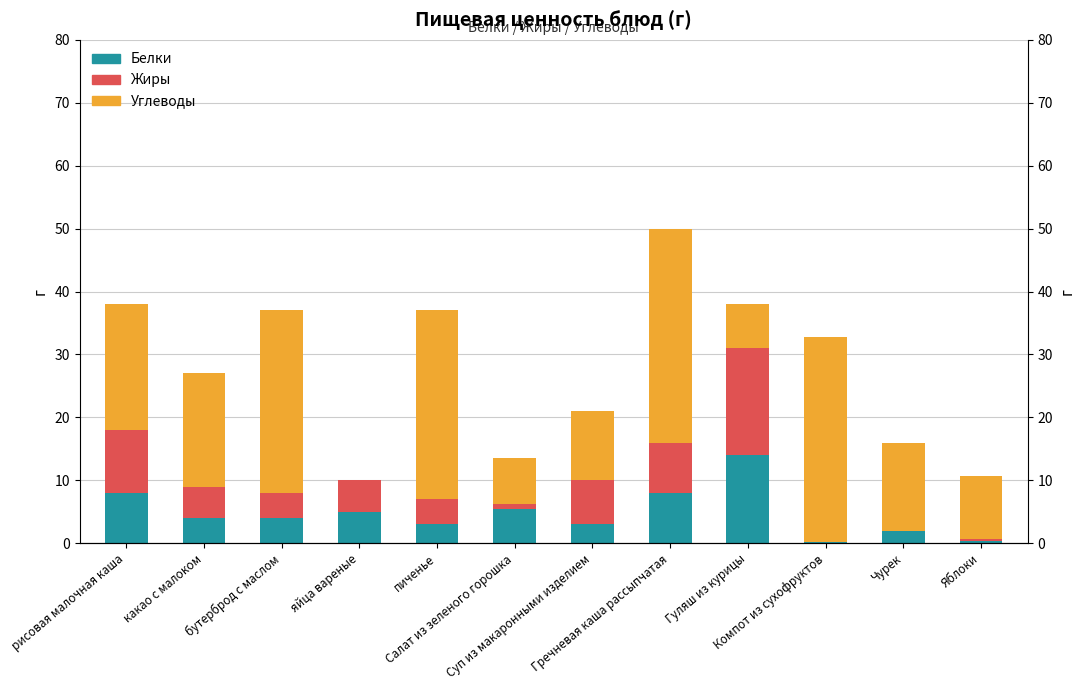

Reading left to right, what are all the values shown in this chart?

Белки: рисовая малочная каша=8.0	какао с малоком=4.0	бутерброд с маслом=4.0	яйца вареные=5.0	пиченье=3.0	Салат из зеленого горошка=5.5	Суп из макаронными изделием=3.0	Гречневая каша рассыпчатая=8.0	Гуляш из курицы=14.0	Компот из сухофруктов=0.2	Чурек=2.0	Яблоки=0.4
Жиры: рисовая малочная каша=10.0	какао с малоком=5.0	бутерброд с маслом=4.0	яйца вареные=5.0	пиченье=4.0	Салат из зеленого горошка=0.7	Суп из макаронными изделием=7.0	Гречневая каша рассыпчатая=8.0	Гуляш из курицы=17.0	Компот из сухофруктов=0.0	Чурек=0.0	Яблоки=0.3
Углеводы: рисовая малочная каша=20.0	какао с малоком=18.0	бутерброд с маслом=29.0	яйца вареные=0.0	пиченье=30.0	Салат из зеленого горошка=7.4	Суп из макаронными изделием=11.0	Гречневая каша рассыпчатая=34.0	Гуляш из курицы=7.0	Компот из сухофруктов=32.6	Чурек=14.0	Яблоки=10.0